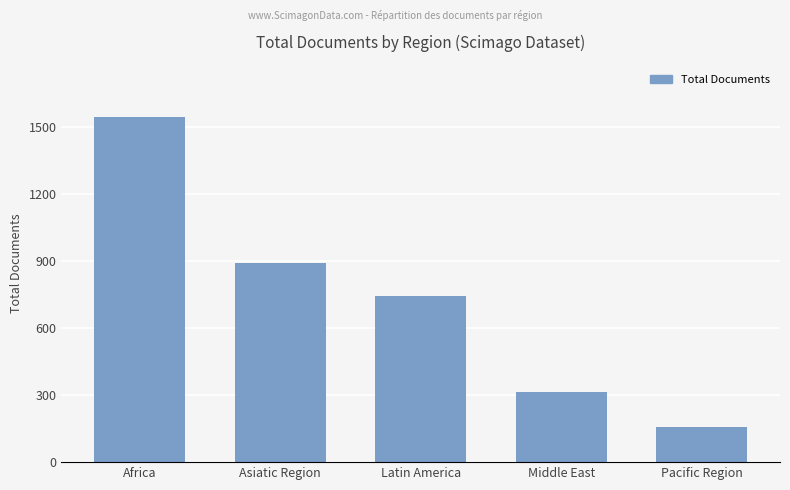

What is the sum of the values at Middle East and Africa?

1859